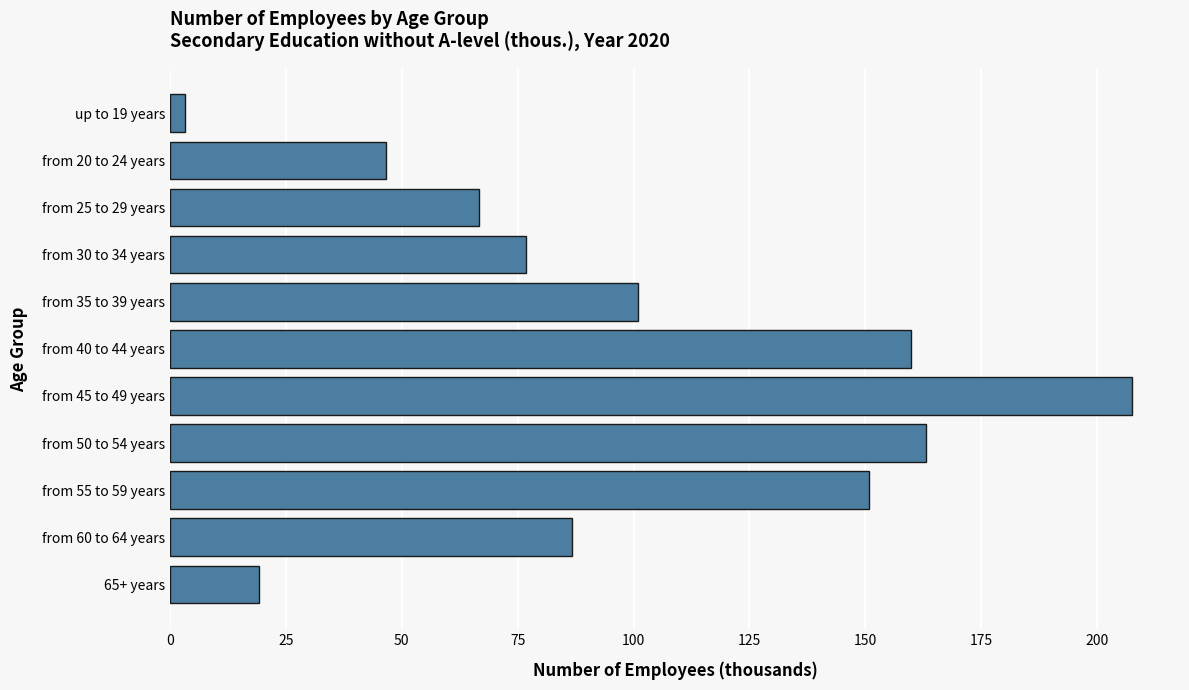

Does the chart contain stacked bars?

No